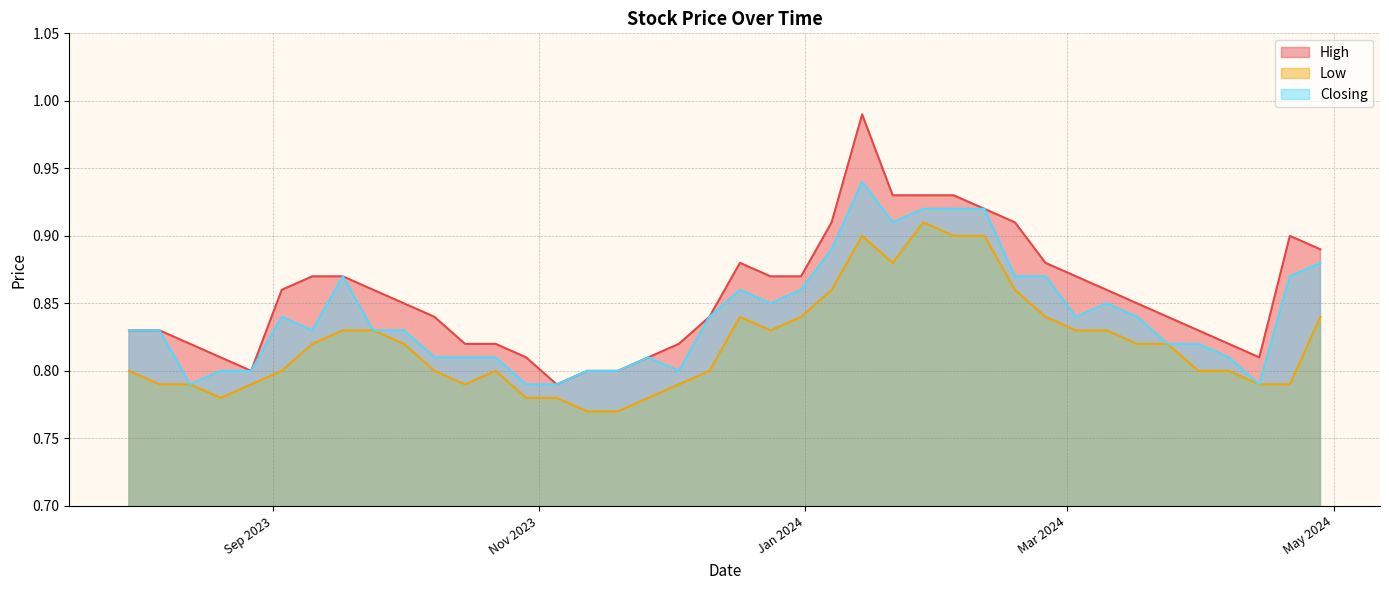

Between 04/02/2024 and 25/02/2024, which is larger?

04/02/2024